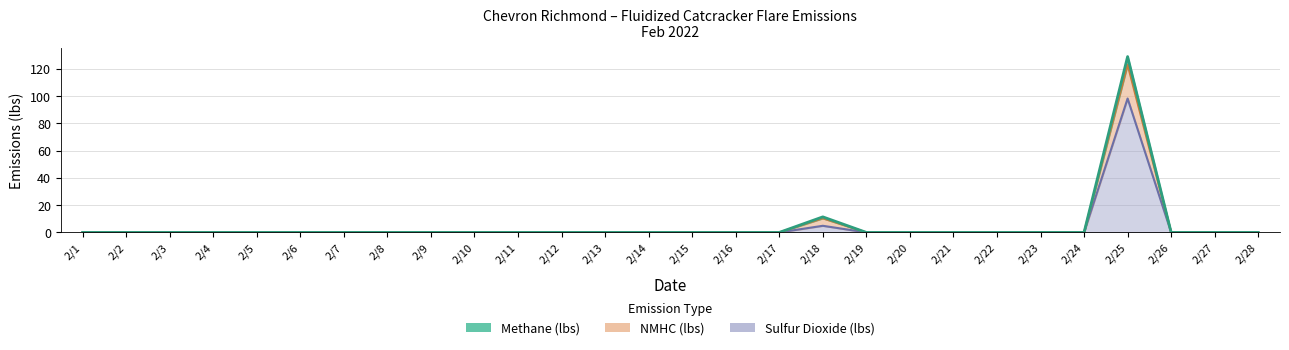

Reading right to left, transcribe all the data shown in this chart.

Methane (lbs): 0.0	0.0	0.0	129.1	0.0	0.0	0.0	0.0	0.0	0.0	11.4	0.0	0.0	0.0	0.0	0.0	0.0	0.0	0.0	0.0	0.0	0.0	0.0	0.0	0.0	0.0	0.0	0.0
NMHC (lbs): 0.0	0.0	0.0	123.1	0.0	0.0	0.0	0.0	0.0	0.0	10.4	0.0	0.0	0.0	0.0	0.0	0.0	0.0	0.0	0.0	0.0	0.0	0.0	0.0	0.0	0.0	0.0	0.0
Sulfur Dioxide (lbs): 0.0	0.0	0.0	98.3	0.0	0.0	0.0	0.0	0.0	0.0	4.9	0.0	0.0	0.0	0.0	0.0	0.0	0.0	0.0	0.0	0.0	0.0	0.0	0.0	0.0	0.0	0.0	0.0